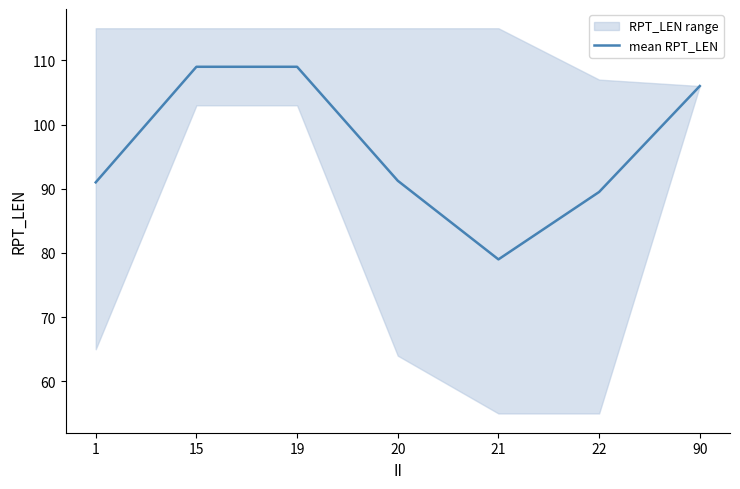

What is the sum of the values at 21 and 22?

168.5